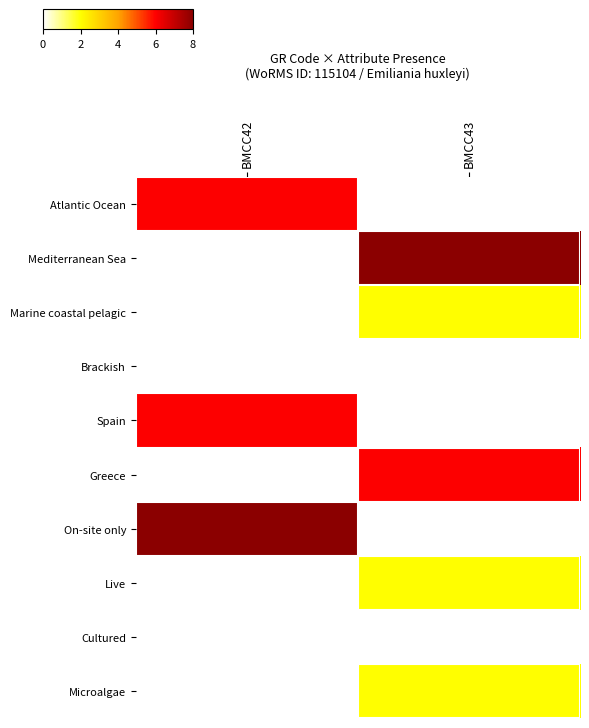

Reading left to right, list all the values displayed in this chart.

Atlantic Ocean: BMCC42=6	BMCC43=0
Mediterranean Sea: BMCC42=0	BMCC43=8
Marine coastal pelagic: BMCC42=0	BMCC43=2
Brackish: BMCC42=0	BMCC43=0
Spain: BMCC42=6	BMCC43=0
Greece: BMCC42=0	BMCC43=6
On-site only: BMCC42=8	BMCC43=0
Live: BMCC42=0	BMCC43=2
Cultured: BMCC42=0	BMCC43=0
Microalgae: BMCC42=0	BMCC43=2